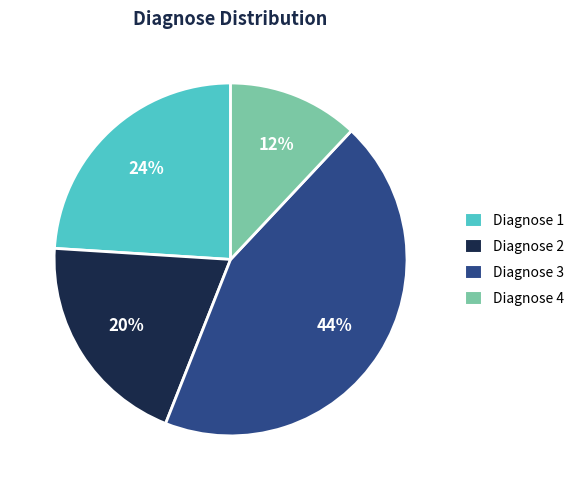

Which has a higher value, Diagnose 4 or Diagnose 3?

Diagnose 3